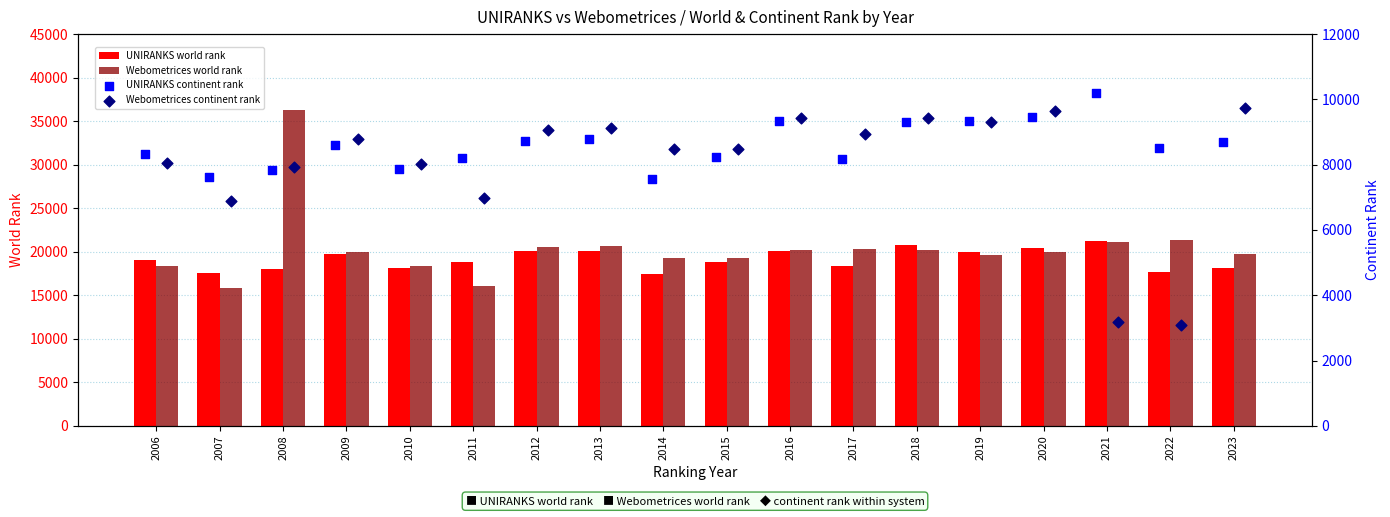

Which series has the largest Y range (max minus min)?

Webometrices world rank